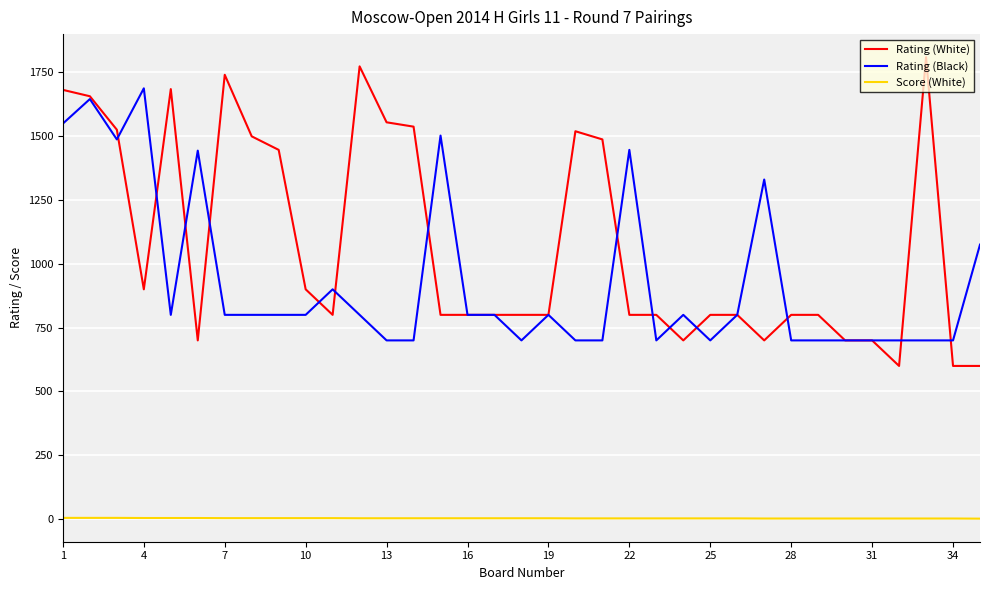

What is the maximum value for Rating (Black)?

1687.0